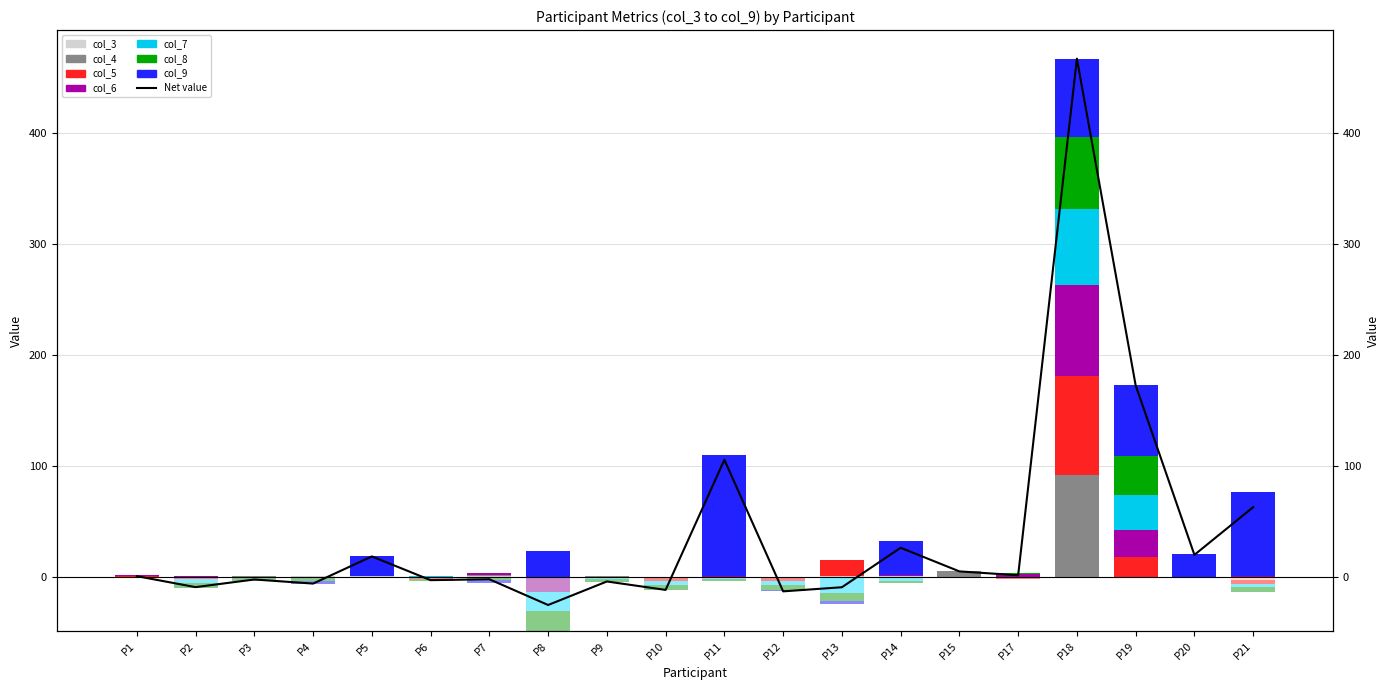

Is it true that col_6 equals -28.7 at P4?

False